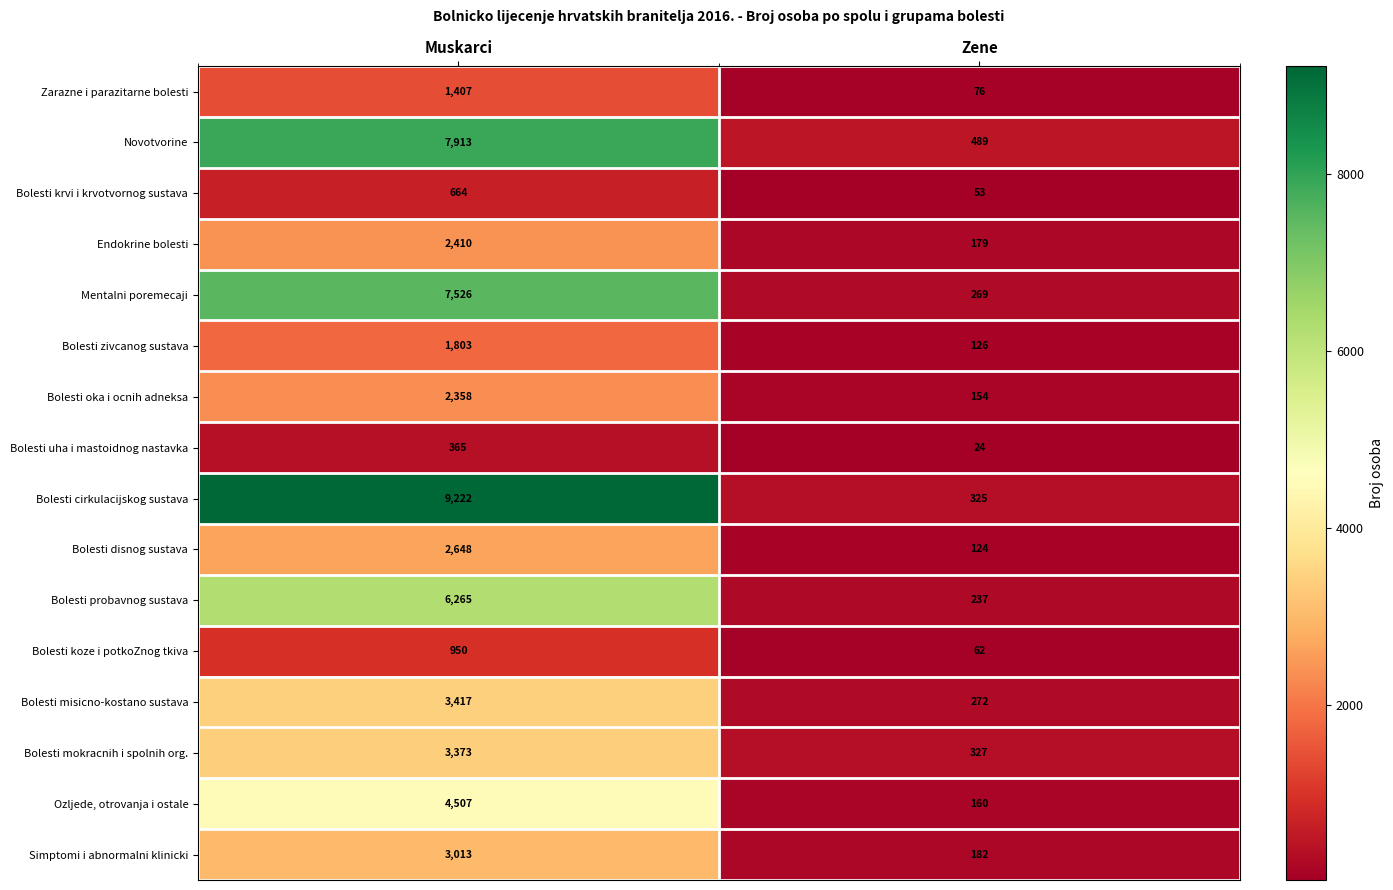

Is the value of Bolesti misicno-kostano sustava at Muskarci greater than the value of Zarazne i parazitarne bolesti at Muskarci?

Yes